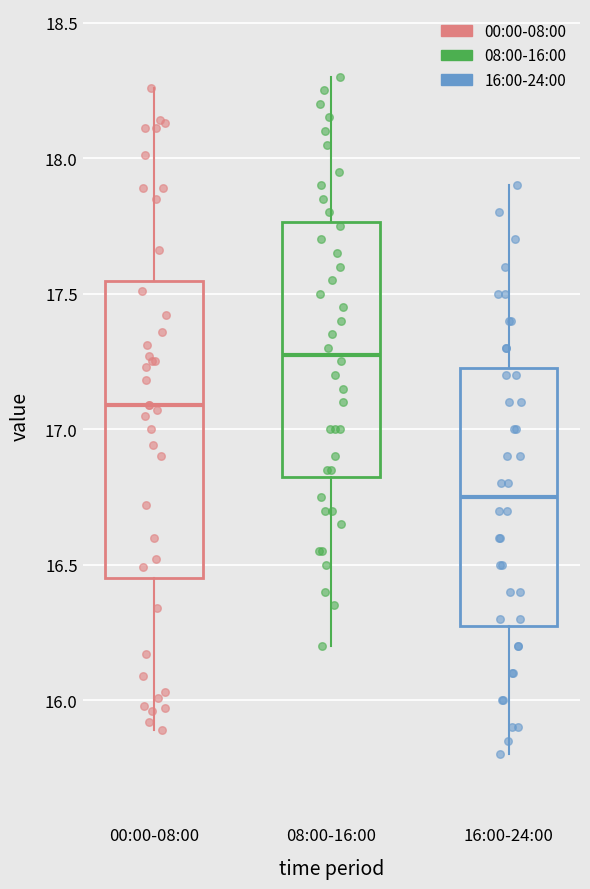

Where does the upper whisker of the box for 16:00-24:00 end on the y-axis? The values are not printed on the chart, so give them approximately, as read against the axis.

17.90